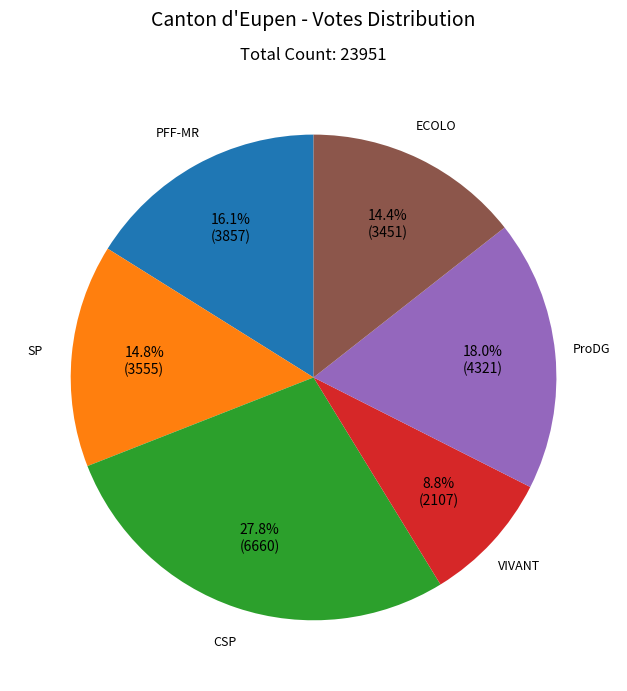

Is there any slice that represents more than half of the pie?

No